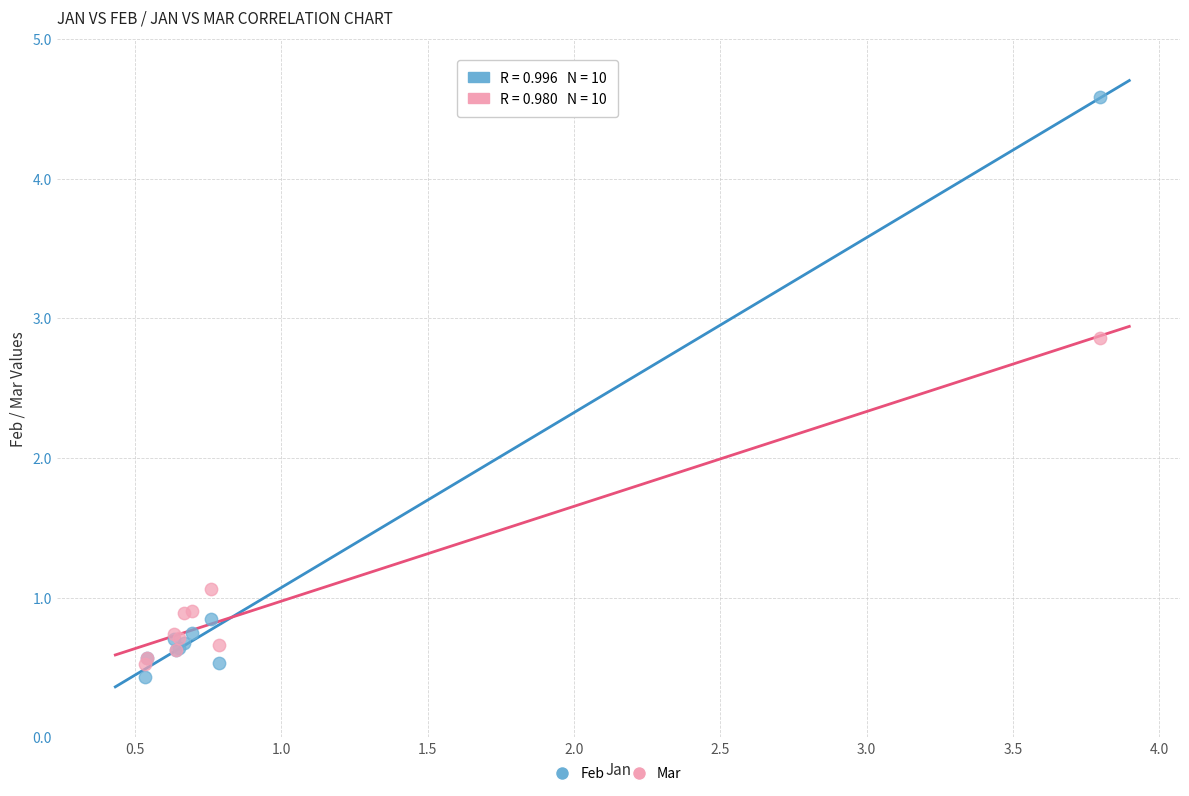

Which series has the largest Y range (max minus min)?

Feb